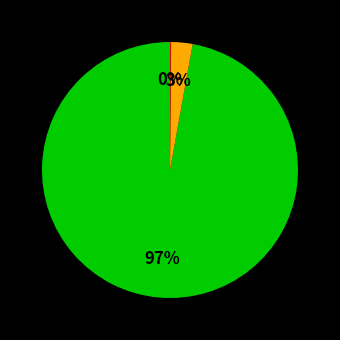

To the nearest percent, what is the average slice percentage?

33%